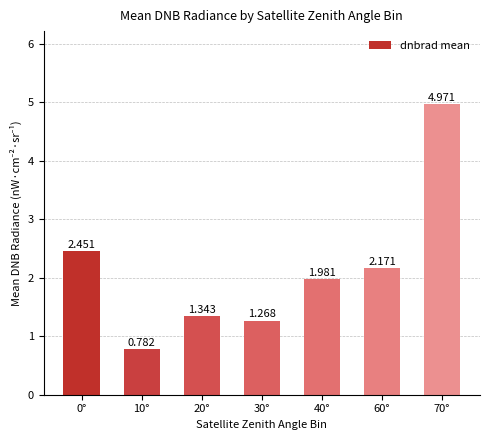

The value at 30° is 1.3. True or false?

True